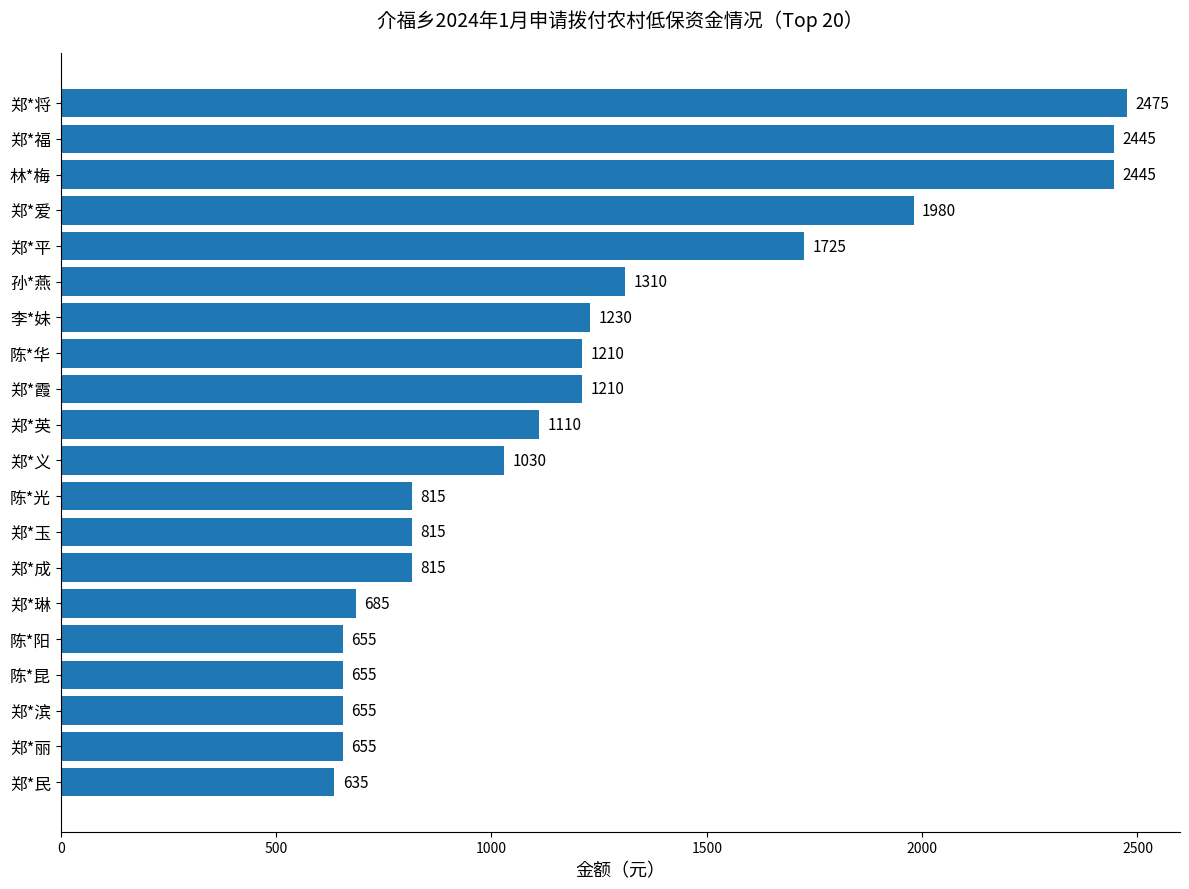

At which category does the chart reach its minimum across all series?

郑*民